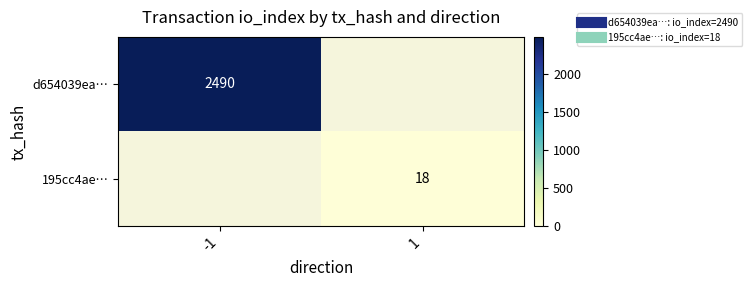

List the series in order of their overall mean, highest first.

d654039ea…, 195cc4ae…